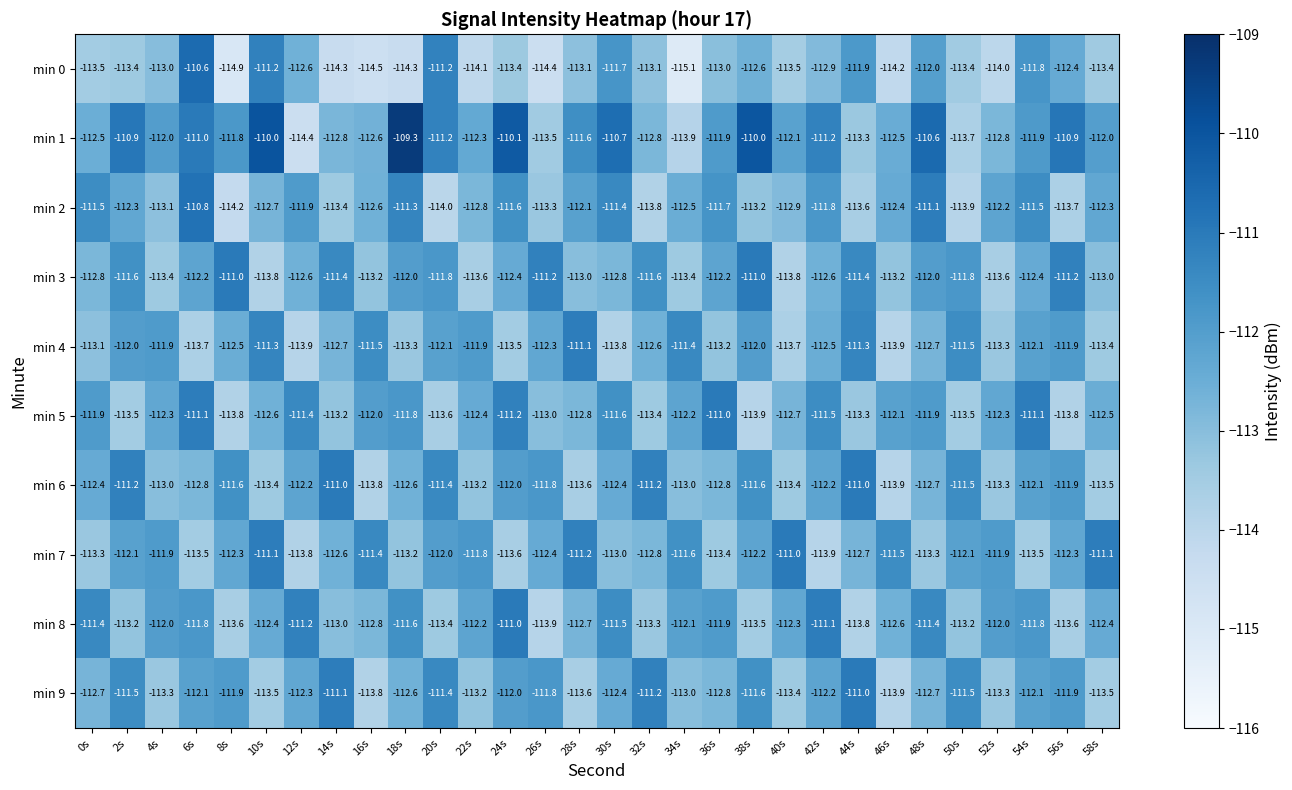

Which series changed the most between 30s and 36s?

min 0